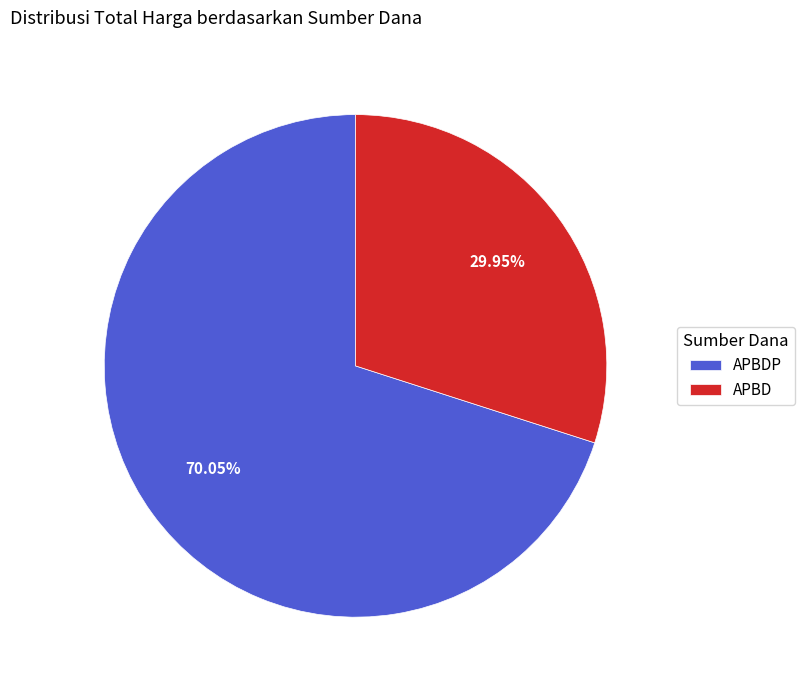

To the nearest percent, what is the difference between the largest and smallest slice percentages?

40%